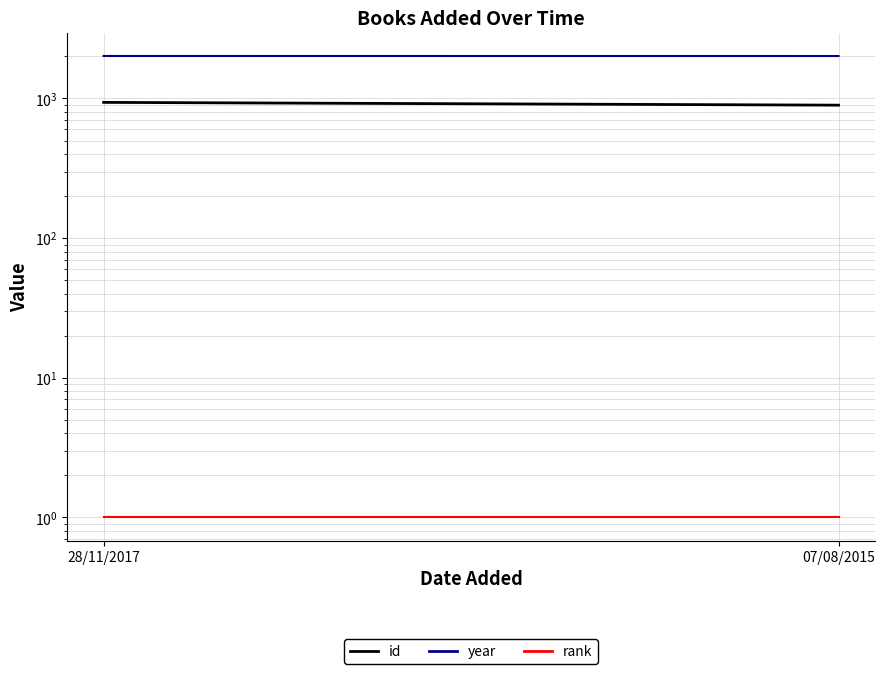

What is the value of the year point at the 1st from the left?

2016